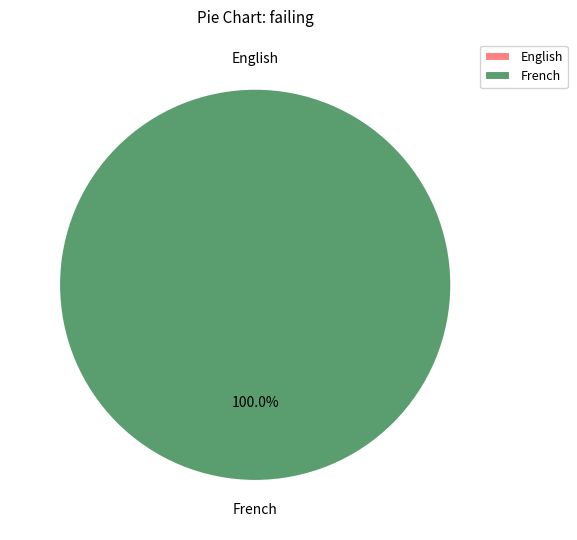

What is the smallest slice in the pie chart?

English